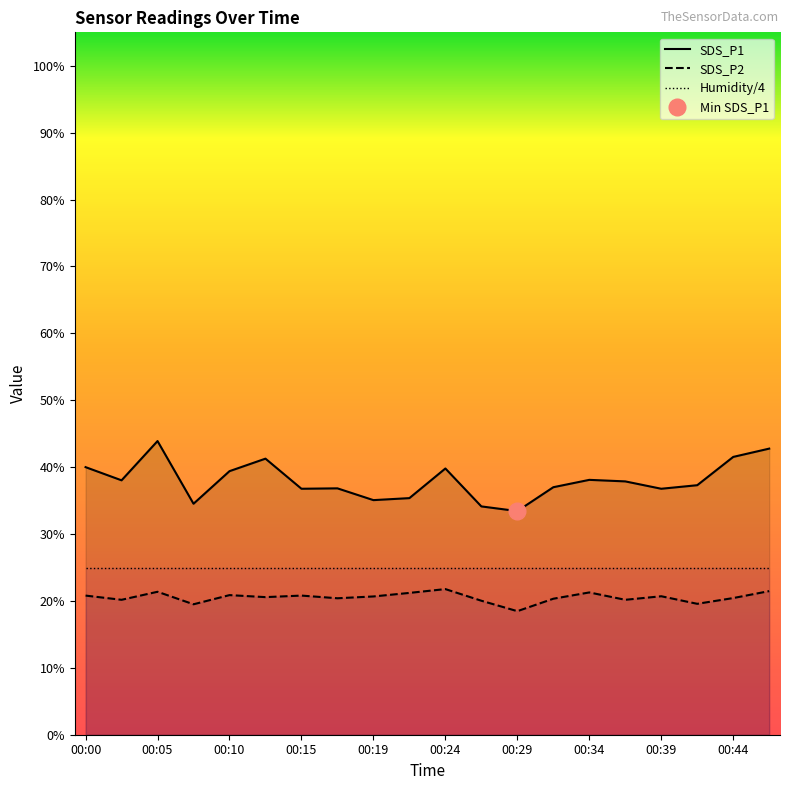

True or false: SDS_P1 and SDS_P2 intersect in this chart.

False